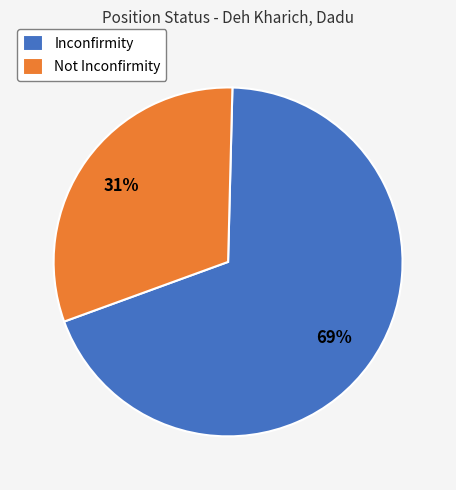

Count the number of slices in the pie.

2